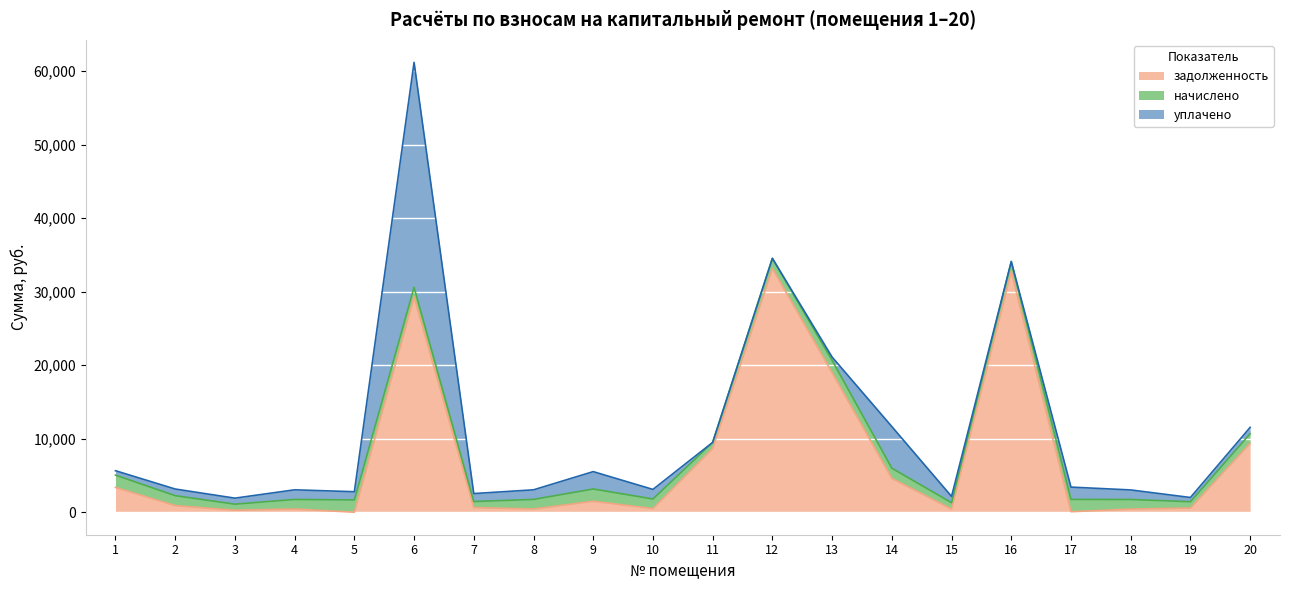

Which has a higher value, 15 or 12?

12